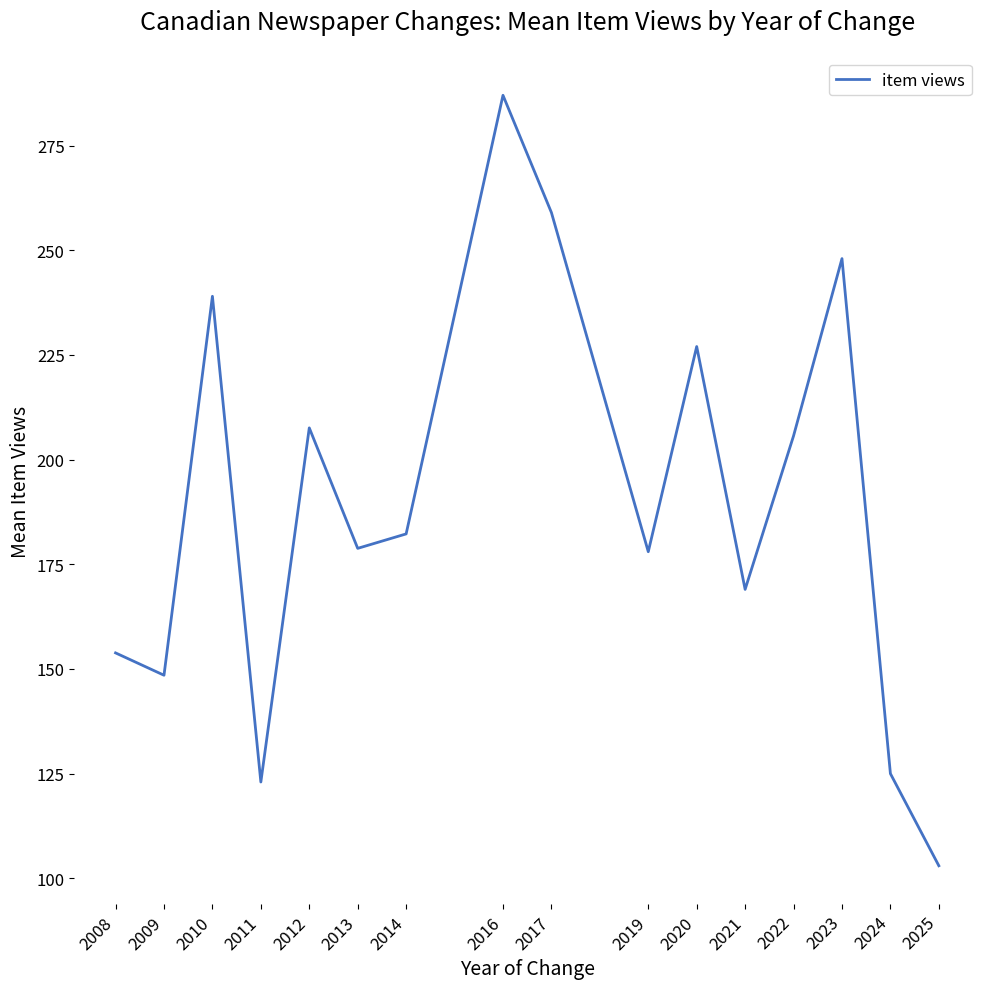

Which label corresponds to the smallest value in the chart?

2025